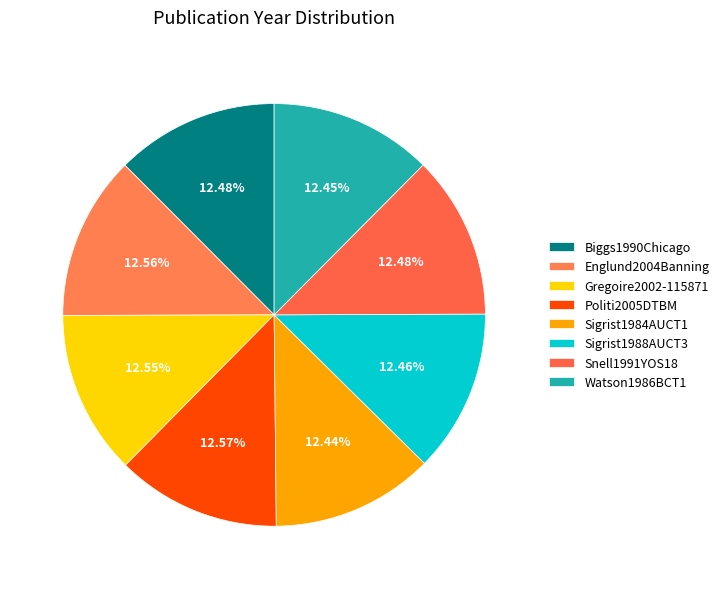

What is the largest slice in the pie chart?

Politi2005DTBM